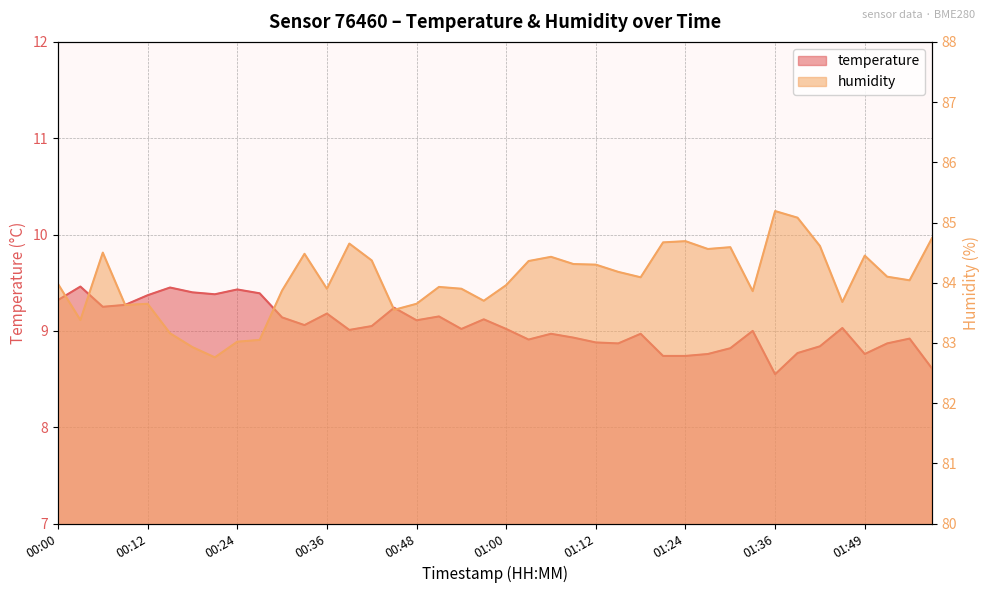

What is the difference between the second highest and minimum values in the temperature series?

0.9